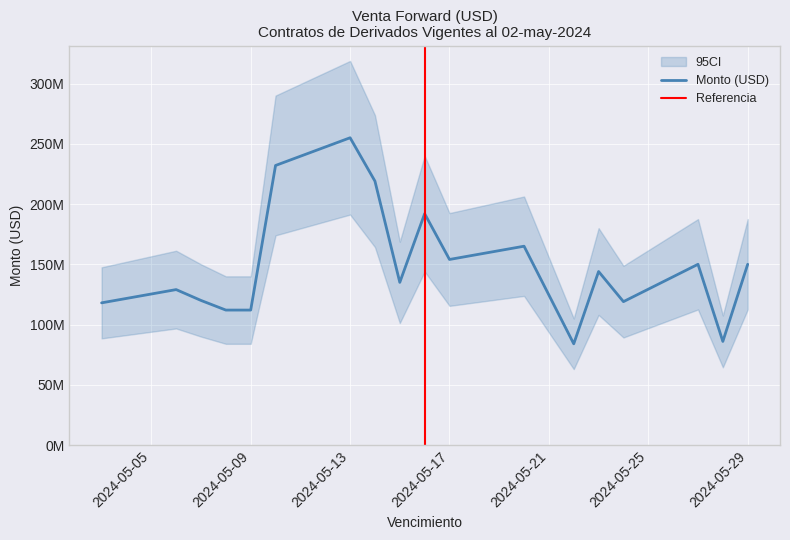

Where is the data nearest to the value 169500000?

2024-05-20